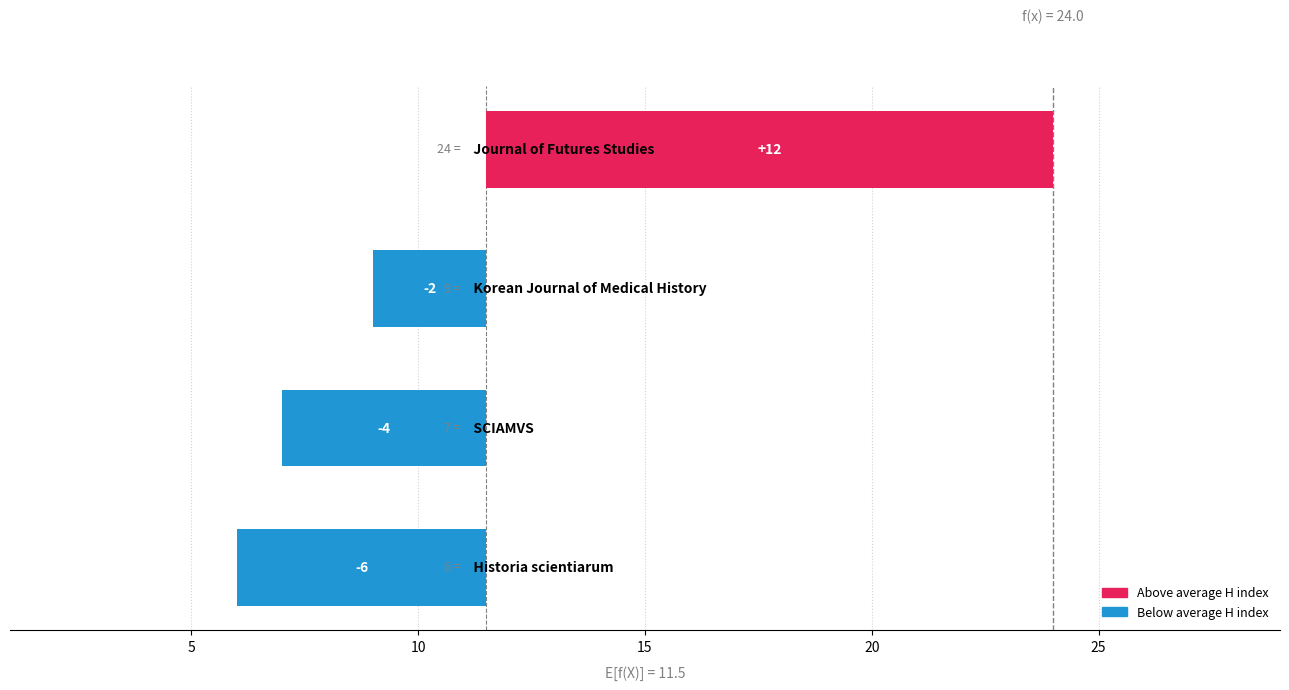

Are the bars grouped side by side (vs. stacked)?

No